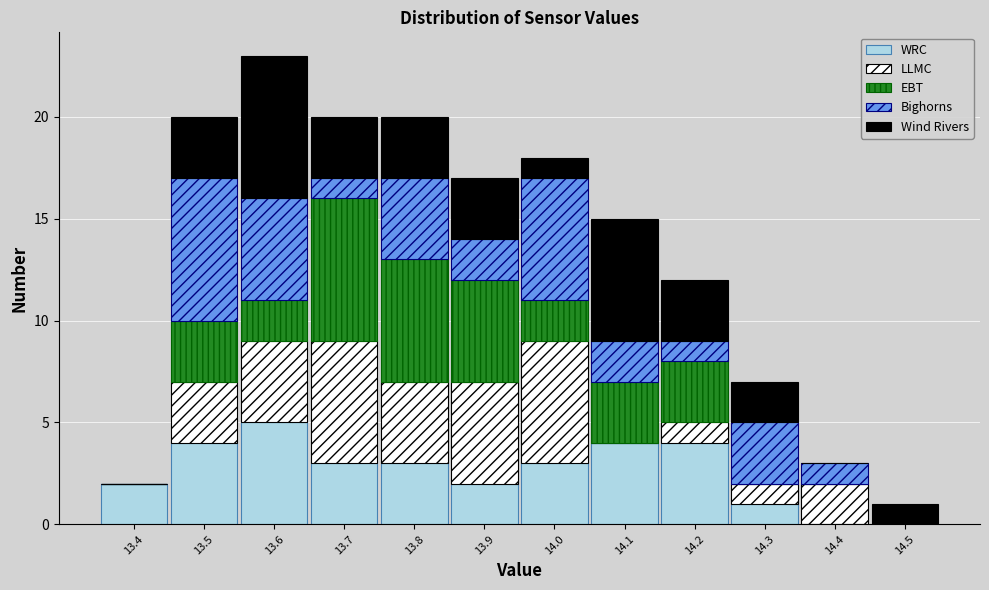

Reading left to right, transcribe this chart: for each stacked bar, give the range it covers on the x-axis and its total height. The values are not printed on the chart, so give them approximately, as read against the axis.

13.35 to 13.45: 2
13.45 to 13.55: 20
13.55 to 13.65: 23
13.65 to 13.75: 20
13.75 to 13.85: 20
13.85 to 13.95: 17
13.95 to 14.05: 18
14.05 to 14.15: 15
14.15 to 14.25: 12
14.25 to 14.35: 7
14.35 to 14.45: 3
14.45 to 14.55: 1